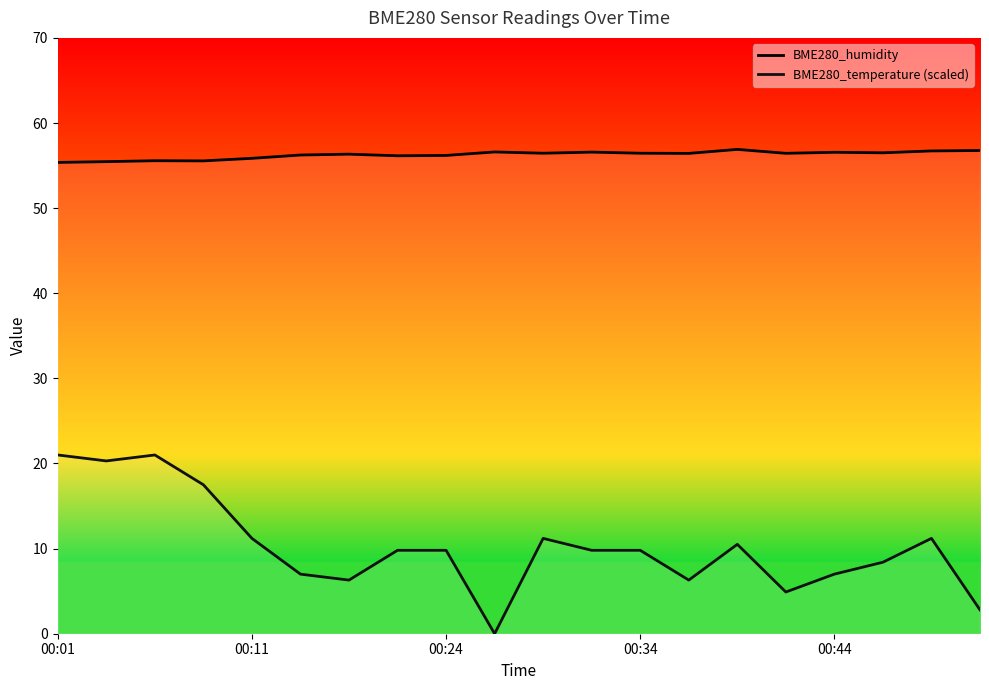

True or false: BME280_humidity has more than 1 interior local peaks.

True